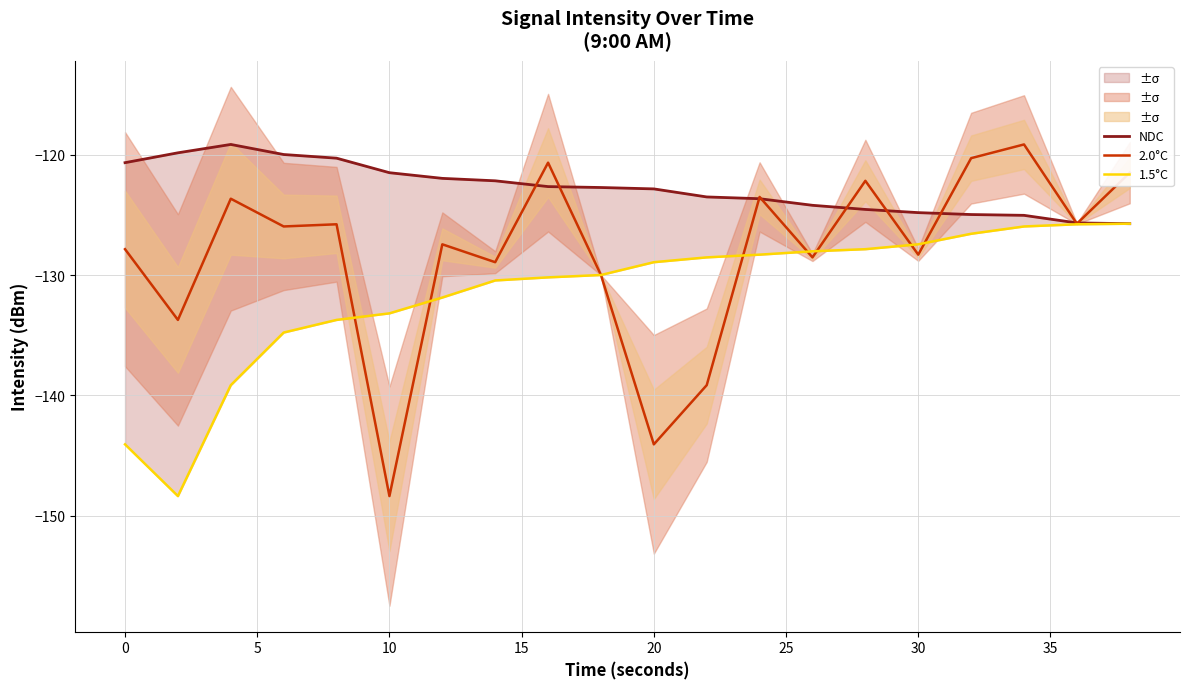

What is the lowest value of the 2.0°C series?

-148.4